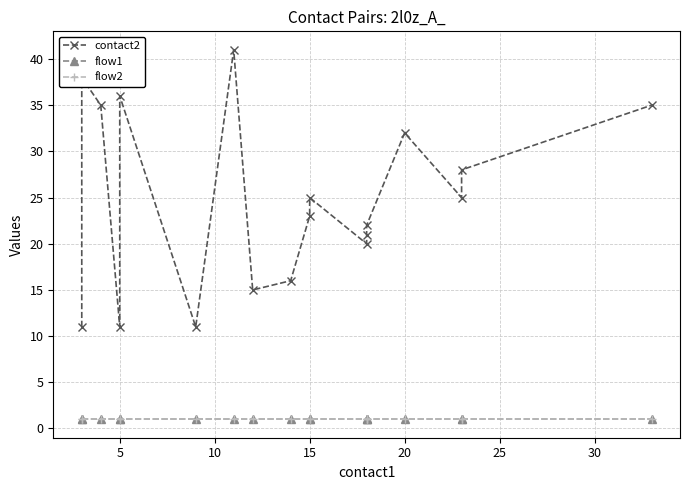

True or false: flow2 has more than 0 points higher than both neighbors.

False